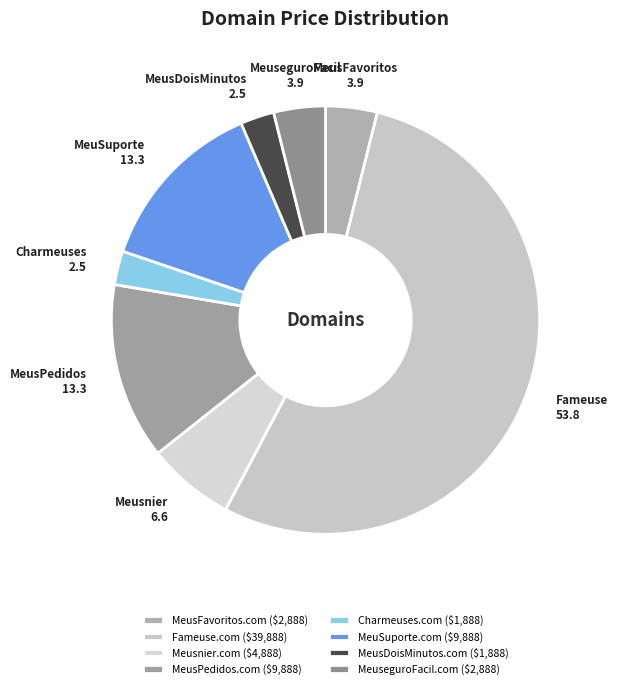

How many slices are in this pie chart?

8